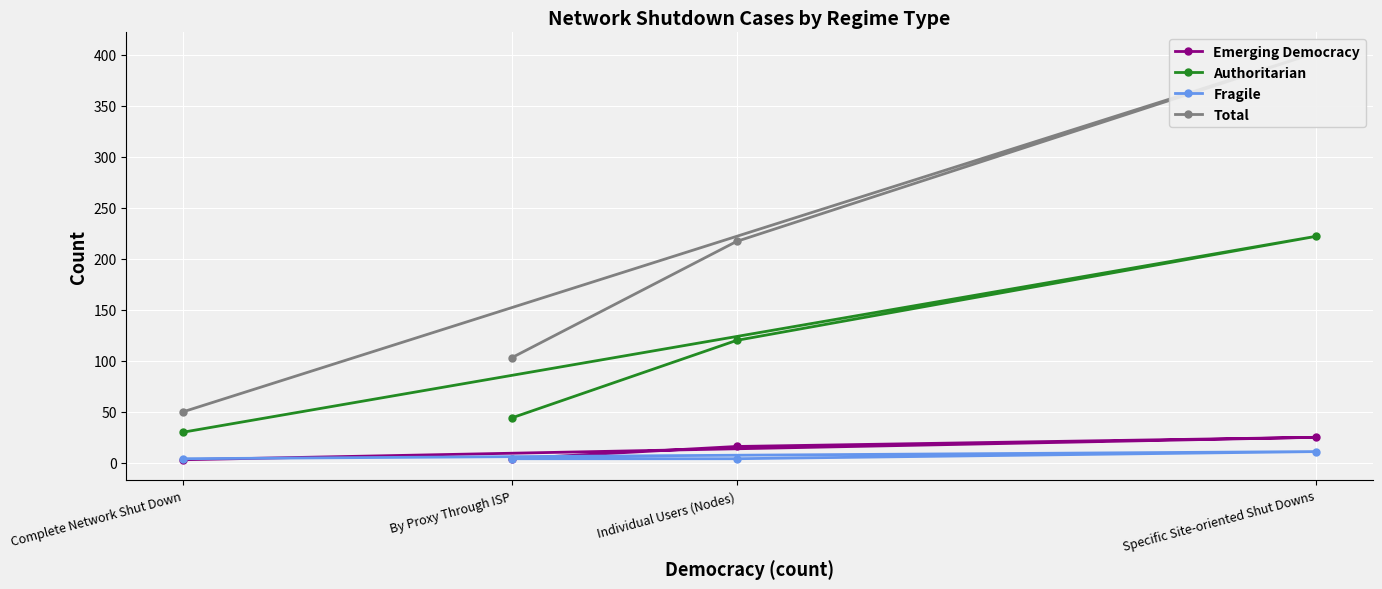

What is the difference between the highest and lowest values at Specific Site-oriented Shut Downs?

391